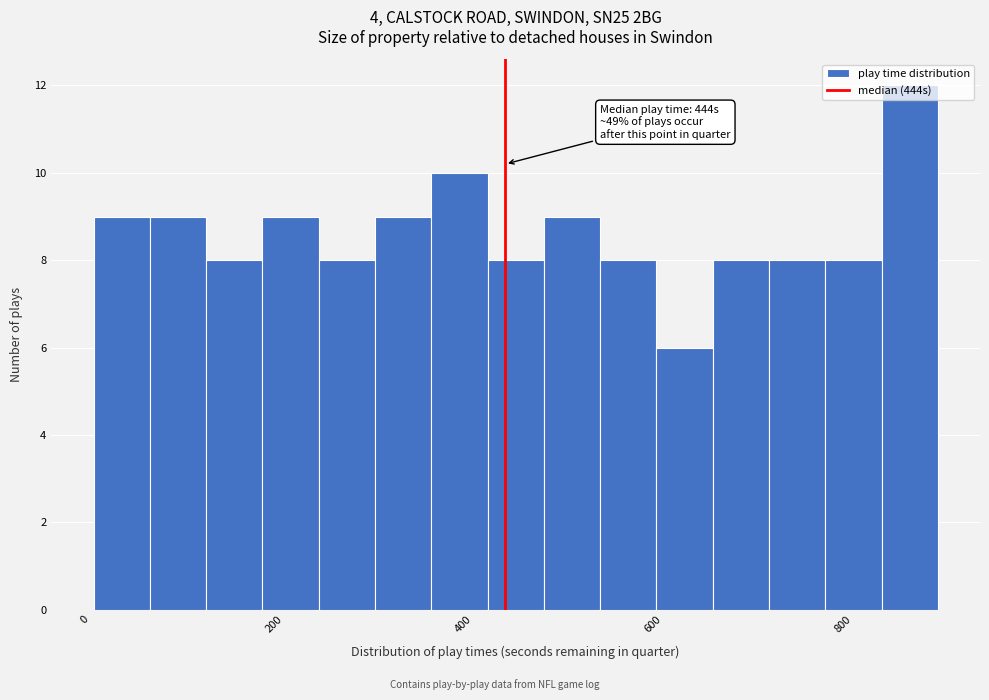

Read against the x-axis, roughly where is the centre of the tallest bar?

880